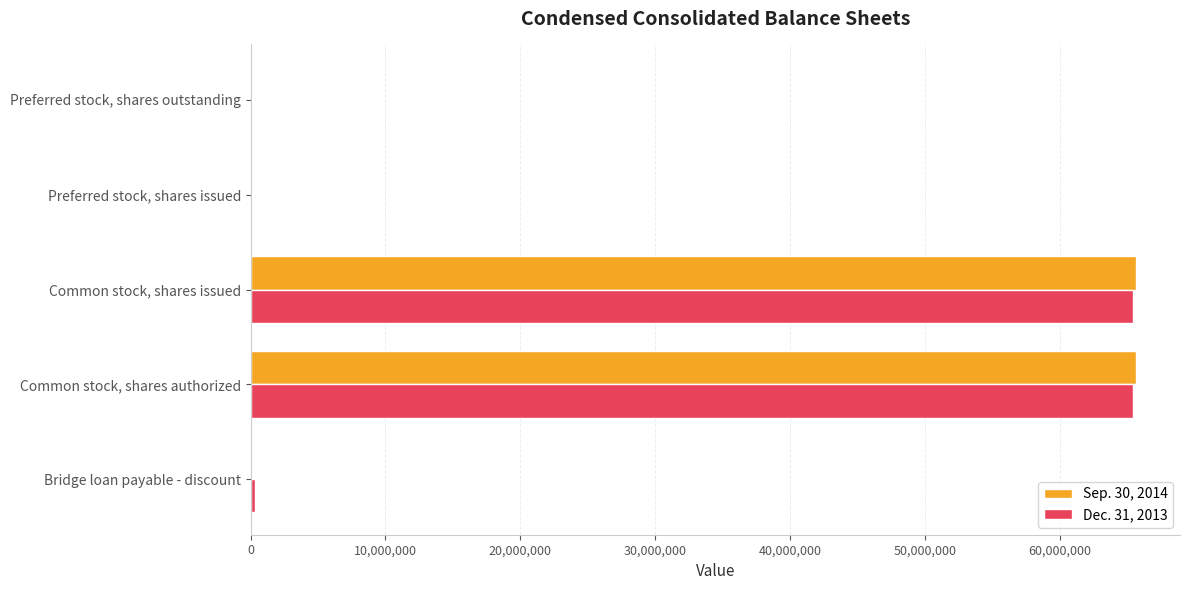

What is the greatest value displayed?

65618448